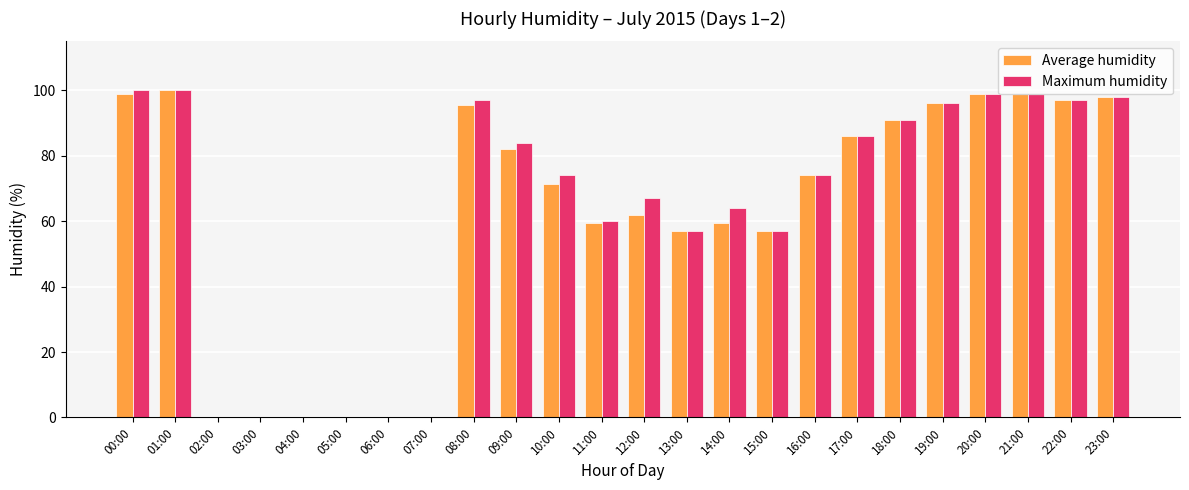

What is the sum of all Maximum humidity values?

1500.0